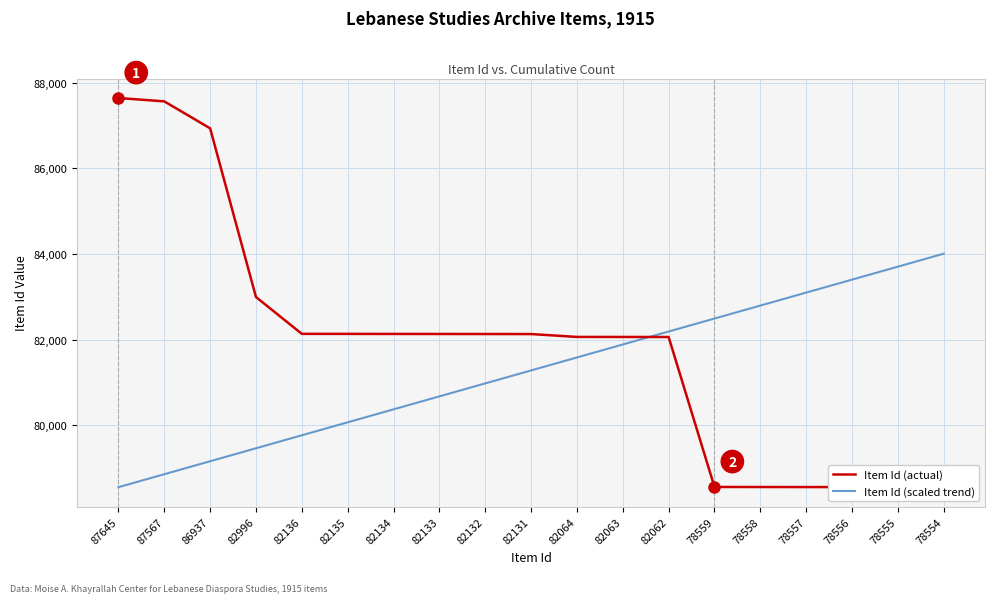

Reading left to right, what are all the values shown in this chart?

Item Id (actual): 87645=87645.0	87567=87567.0	86937=86937.0	82996=82996.0	82136=82136.0	82135=82135.0	82134=82134.0	82133=82133.0	82132=82132.0	82131=82131.0	82064=82064.0	82063=82063.0	82062=82062.0	78559=78559.0	78558=78558.0	78557=78557.0	78556=78556.0	78555=78555.0	78554=78554.0
Item Id (scaled trend): 87645=78554.0	87567=78857.0	86937=79160.1	82996=79463.1	82136=79766.1	82135=80069.2	82134=80372.2	82133=80675.2	82132=80978.3	82131=81281.3	82064=81584.3	82063=81887.4	82062=82190.4	78559=82493.4	78558=82796.5	78557=83099.5	78556=83402.5	78555=83705.6	78554=84008.6